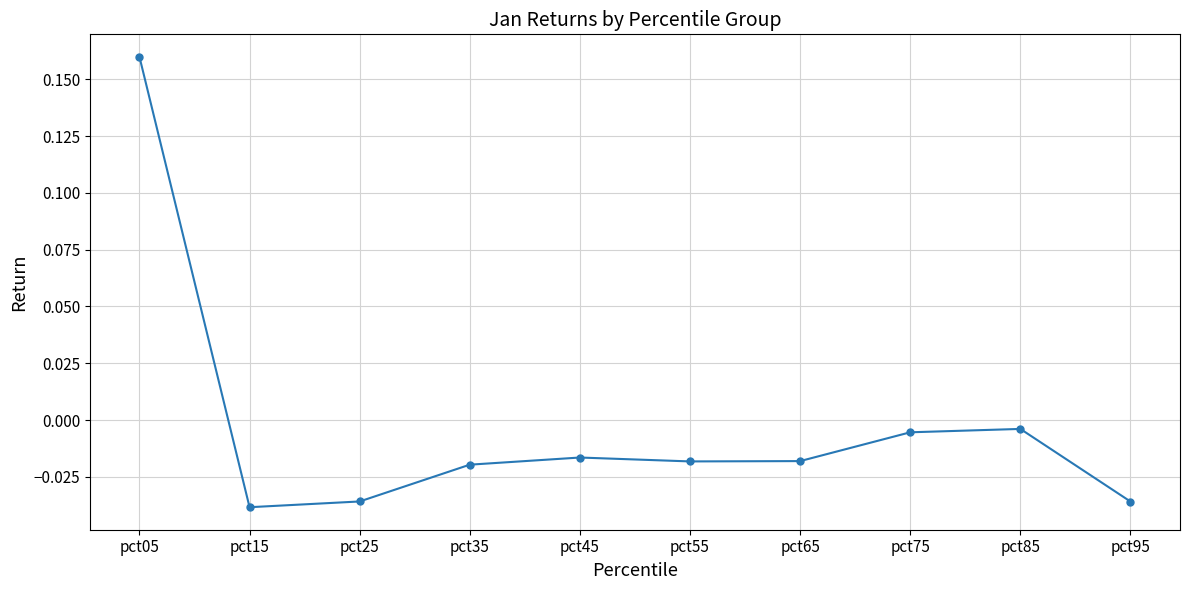

The chart shows a value of -0.1 at pct95. True or false?

False